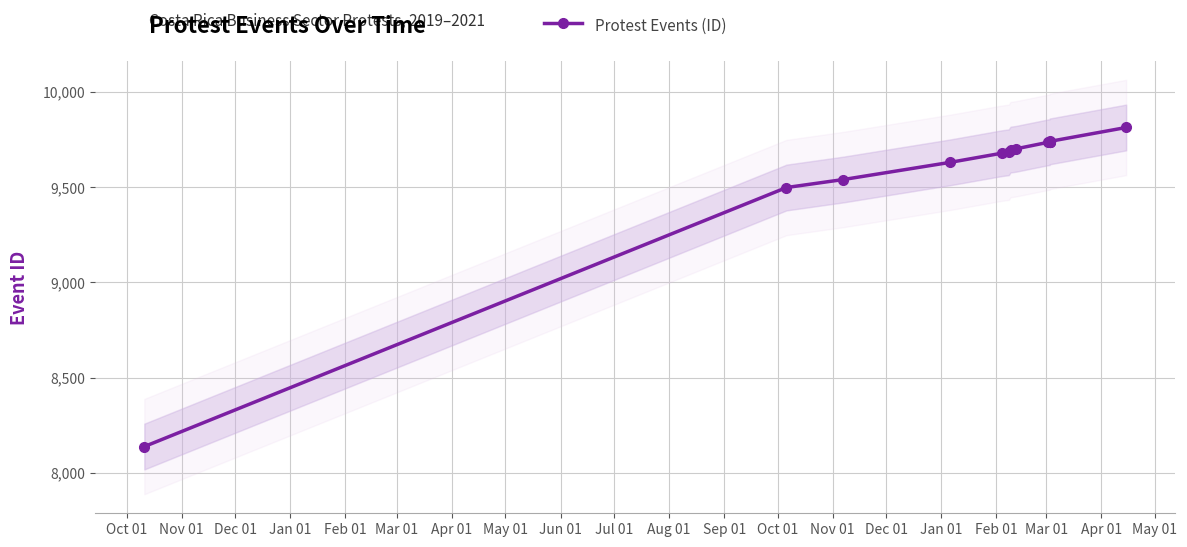

What is the value of the 10th point from the left?

9735